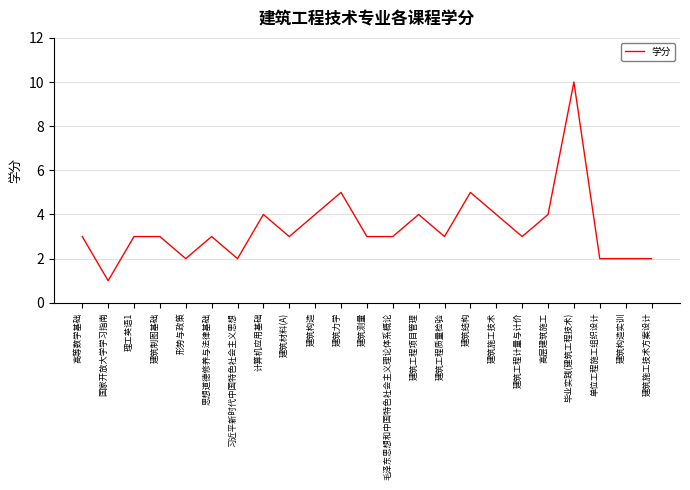

What position from the right is 建筑力学?

13